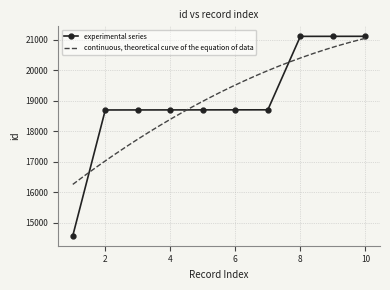

How many values in the experimental series series are below 18698?

5